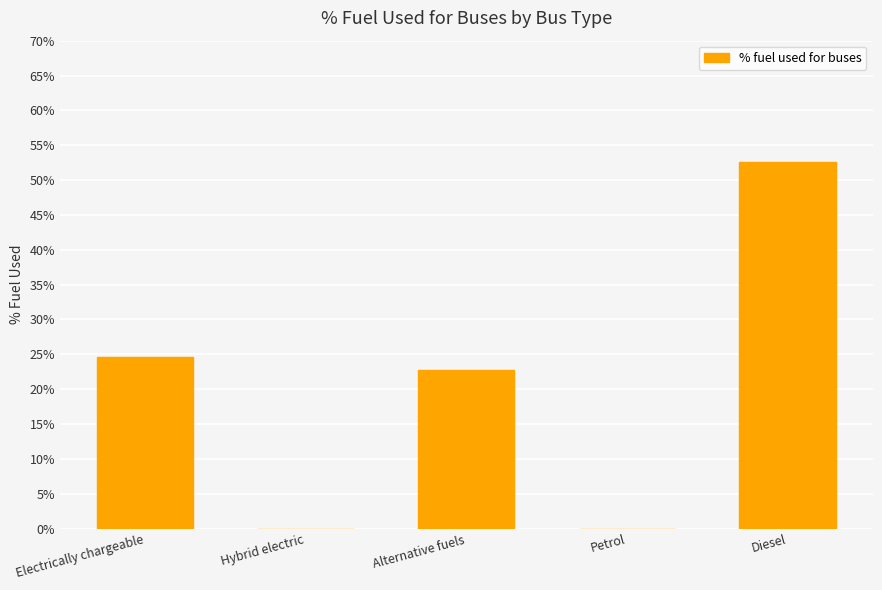

What is the change in value from Electrically chargeable to Diesel?

+28.0